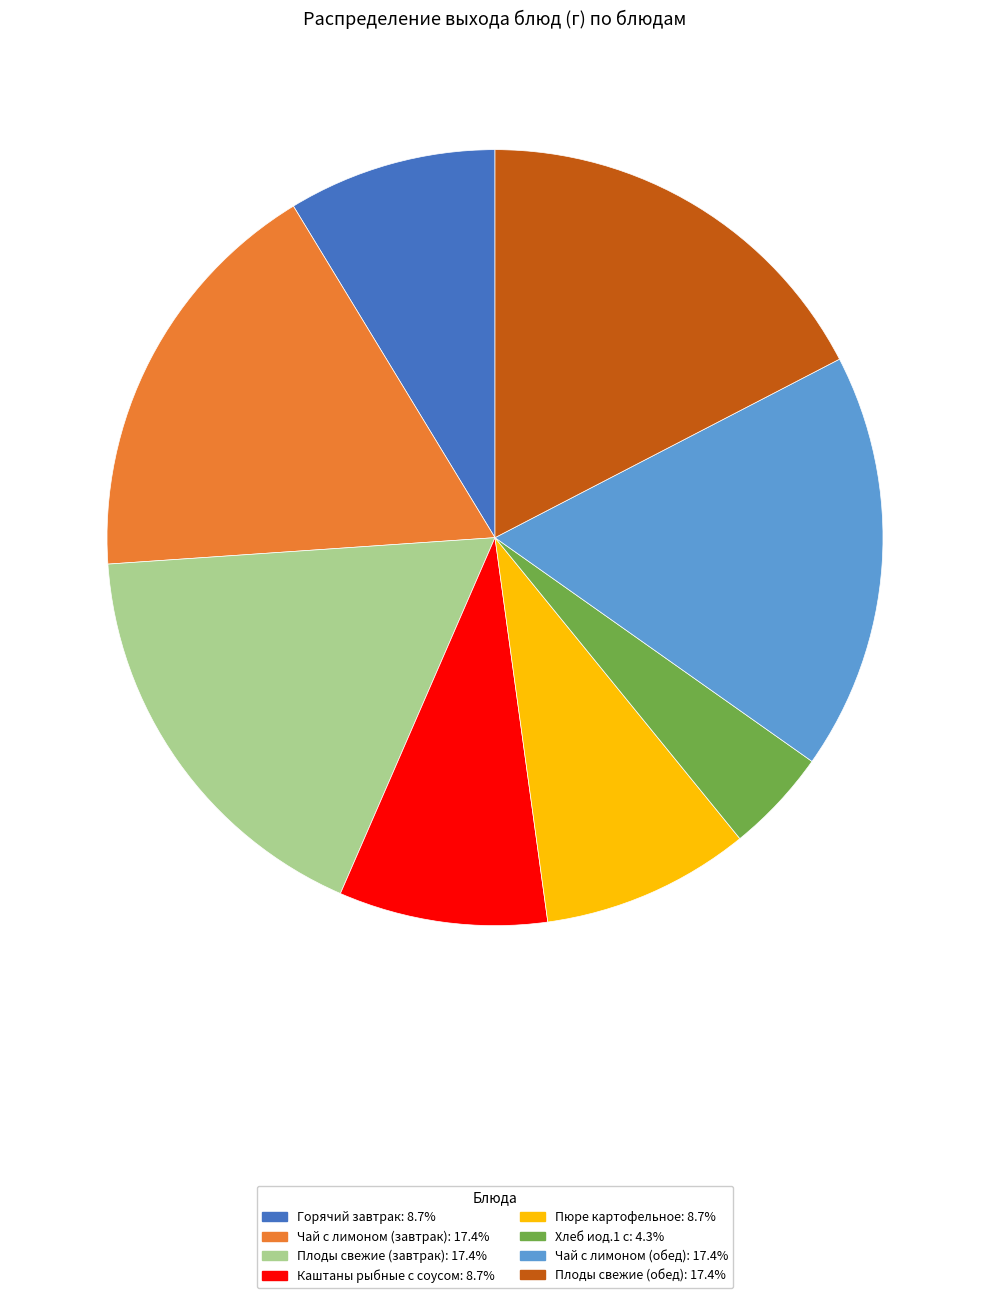

Does any single category account for the majority?

No